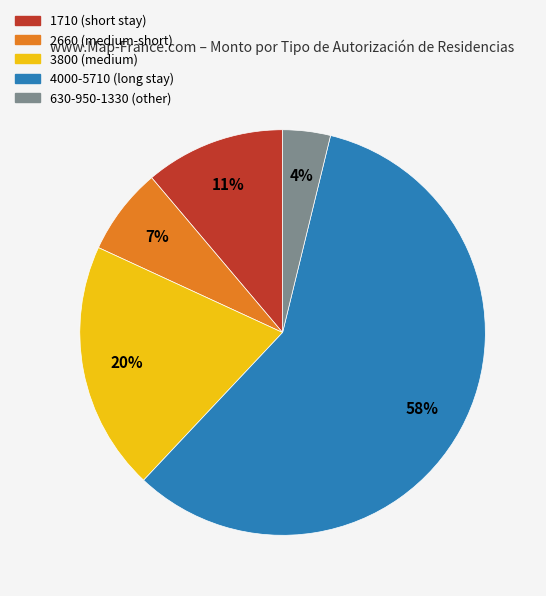

Is there any slice that represents more than half of the pie?

Yes